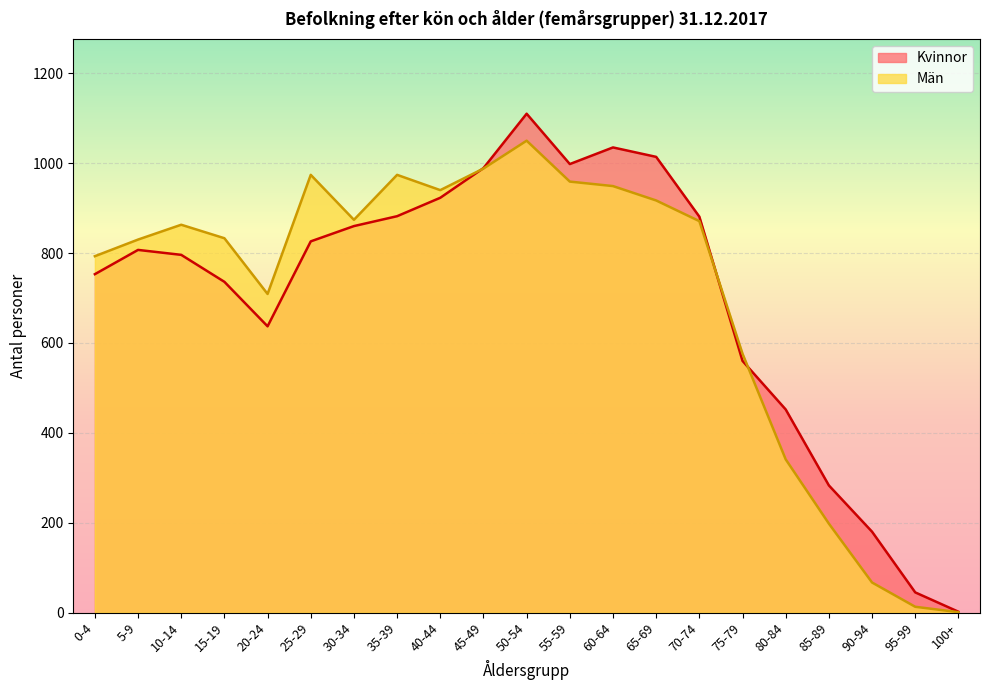

What is the value of the Kvinnor point at the 6th from the left?

826